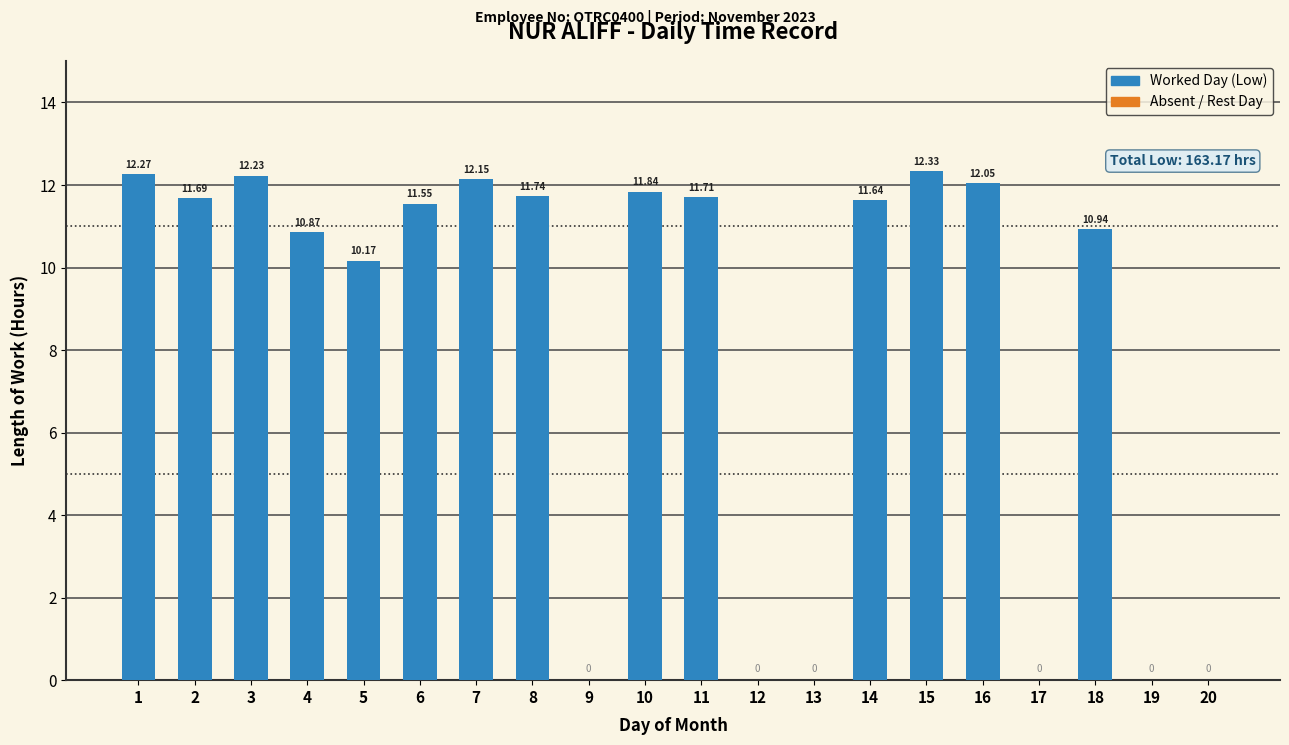

The chart shows a value of 5.9 at 1. True or false?

False